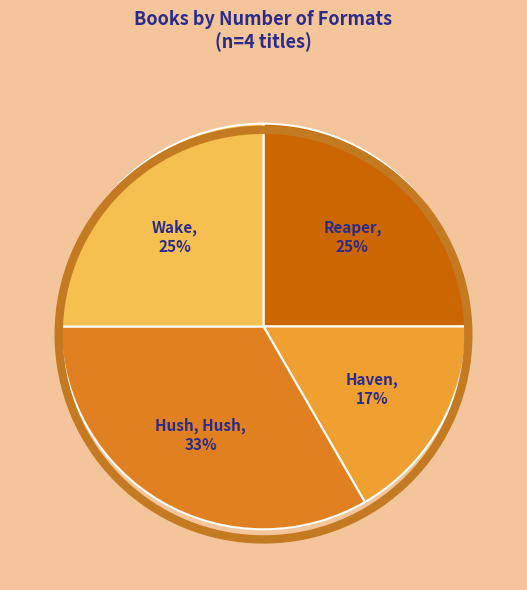

Is there a majority slice in this chart?

No